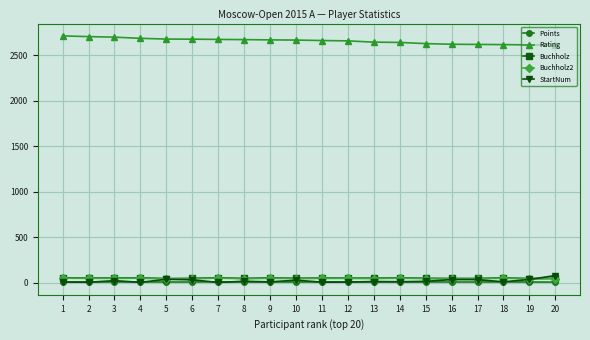

True or false: StartNum and Rating cross at least once.

False